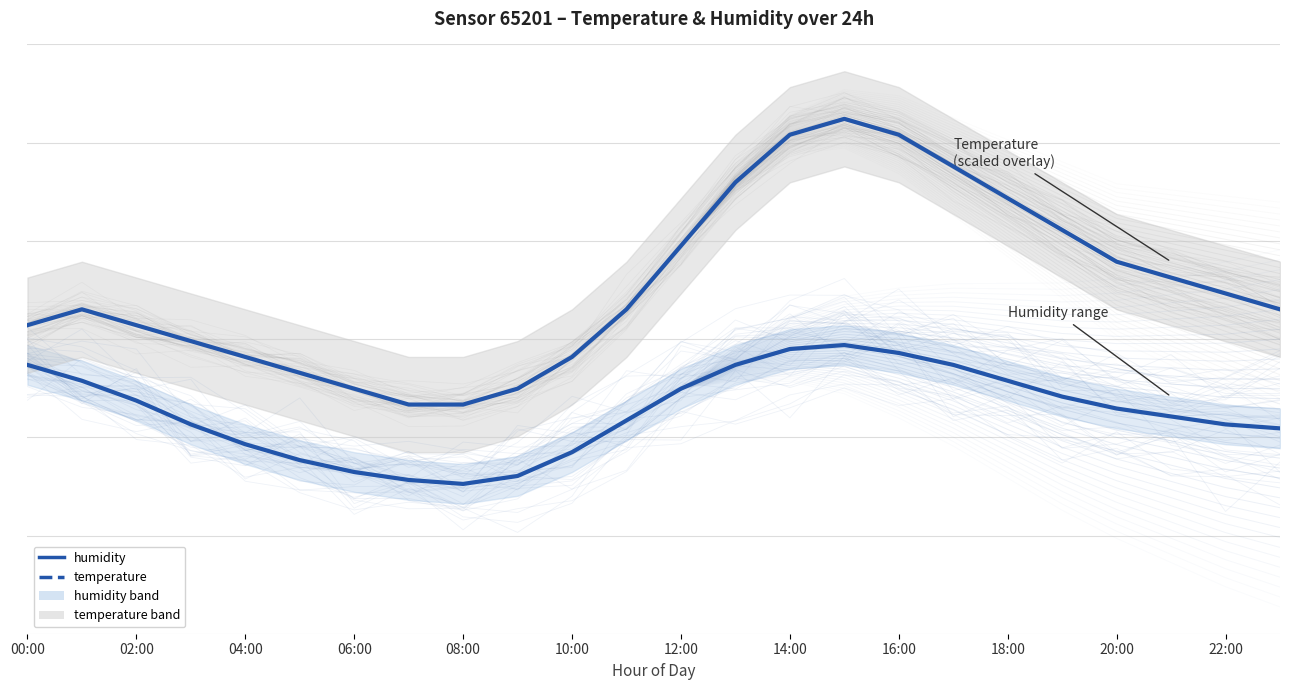

What is the maximum value shown in the chart?

89.2